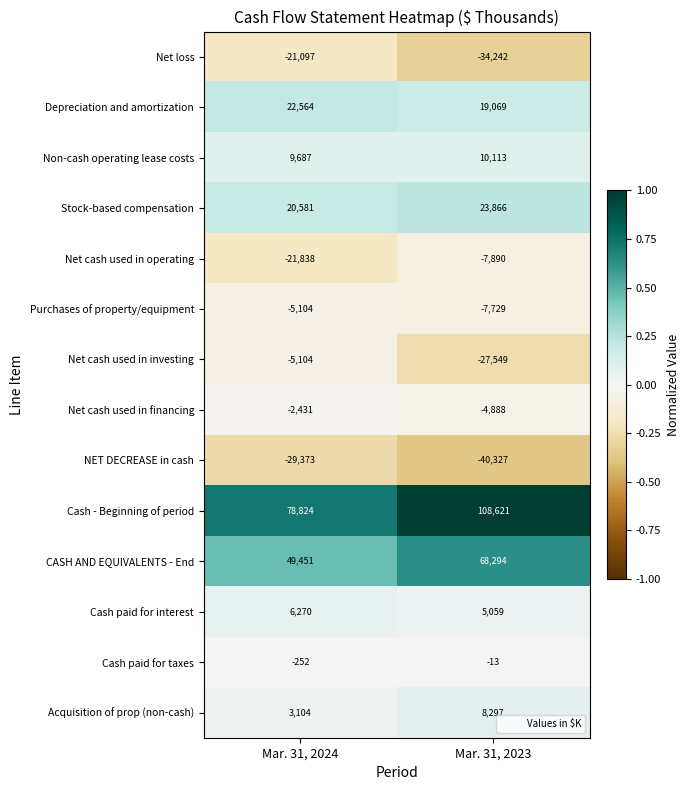

Reading left to right, what are all the values shown in this chart?

Net loss: -21097	-34242
Depreciation and amortization: 22564	19069
Non-cash operating lease costs: 9687	10113
Stock-based compensation: 20581	23866
Net cash used in operating: -21838	-7890
Purchases of property/equipment: -5104	-7729
Net cash used in investing: -5104	-27549
Net cash used in financing: -2431	-4888
NET DECREASE in cash: -29373	-40327
Cash - Beginning of period: 78824	108621
CASH AND EQUIVALENTS - End: 49451	68294
Cash paid for interest: 6270	5059
Cash paid for taxes: -252	-13
Acquisition of prop (non-cash): 3104	8297